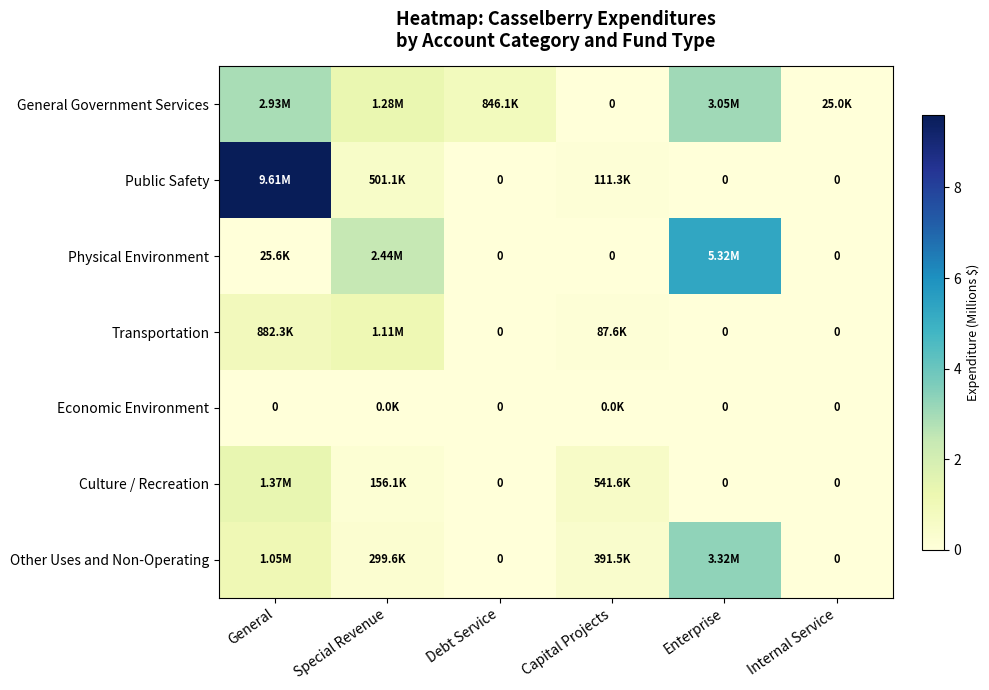

The Transportation series shows 0.3 at General. True or false?

False